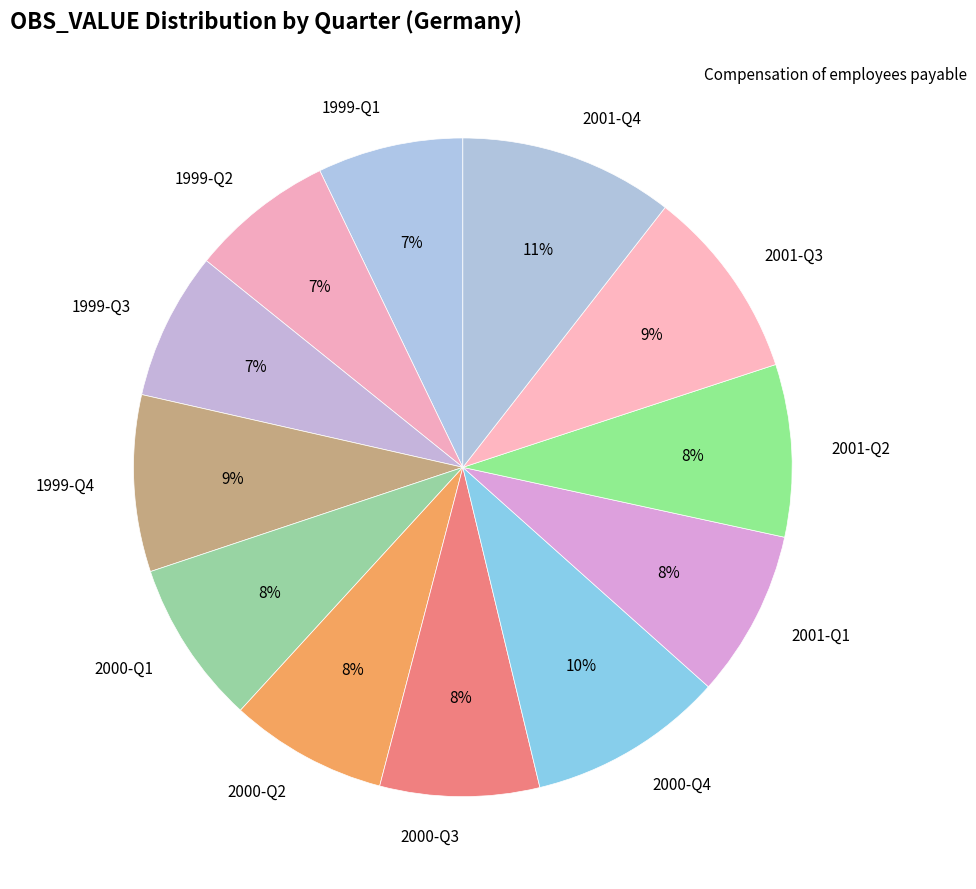

Count the number of slices in the pie.

12